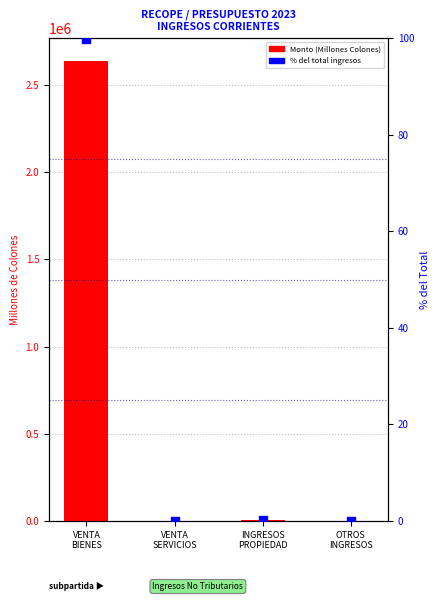

At which category is the sum across all series the highest?

VENTA
BIENES